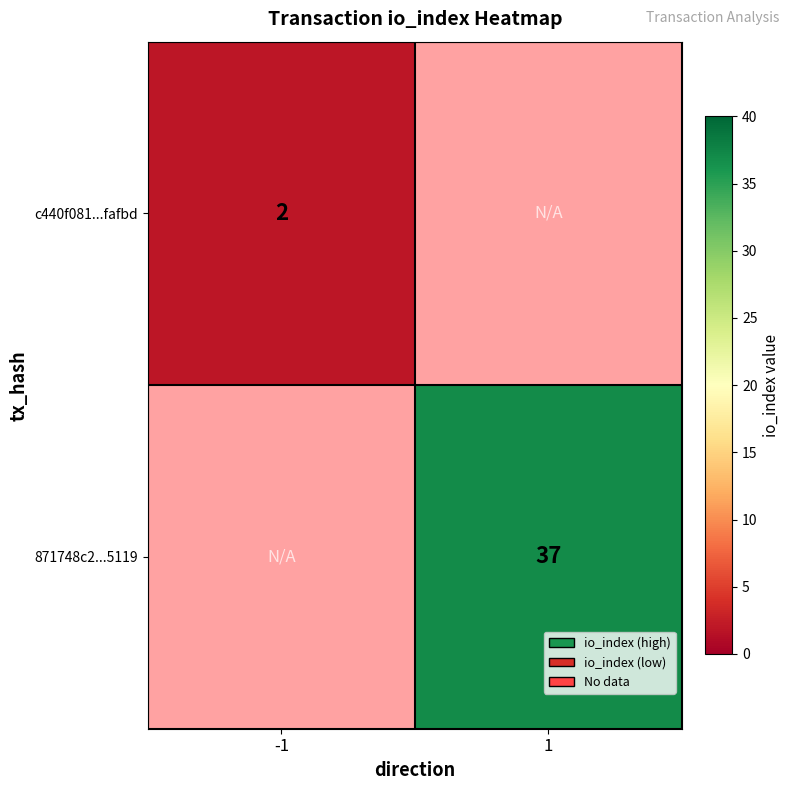

Is it true that 871748c2...5119 equals 37 at 1?

True